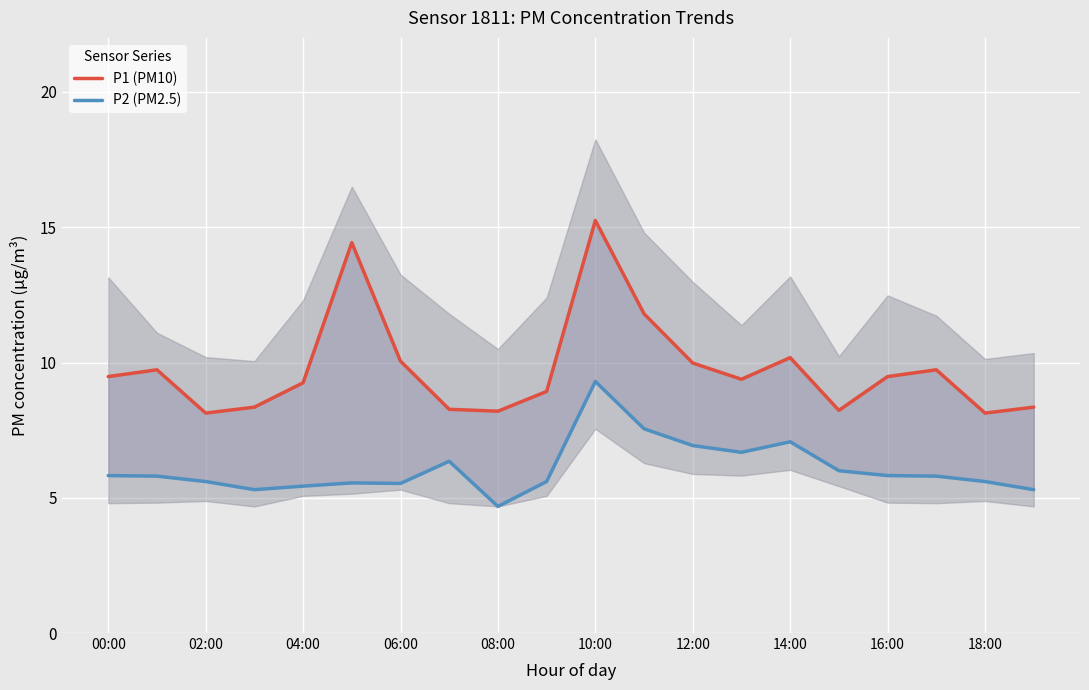

True or false: P1 (PM10) has more than 1 points higher than both neighbors.

True